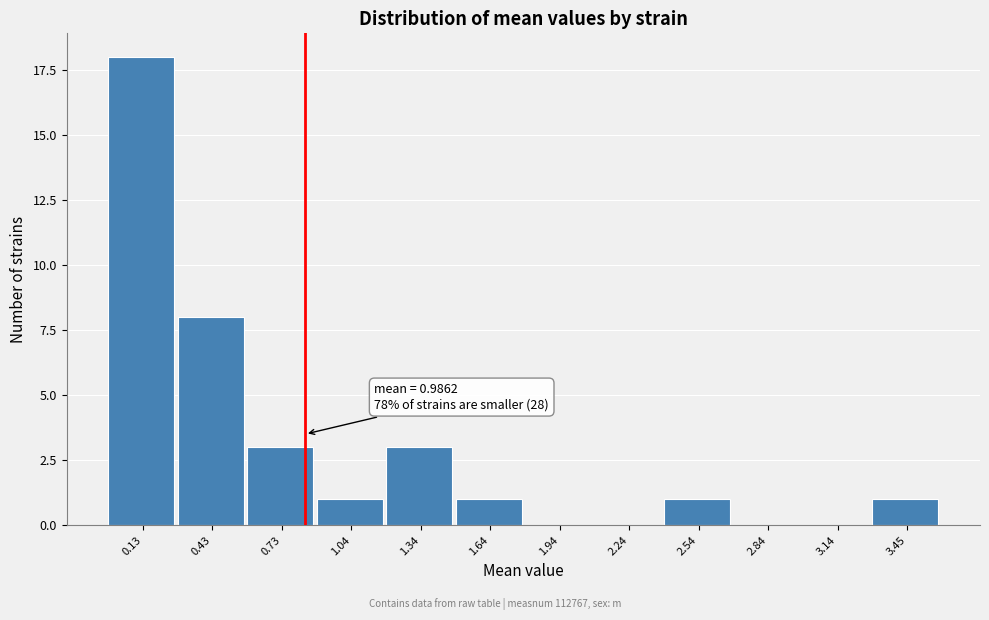

Reading left to right, list all the values displayed in this chart.

0.13=18	0.43=8	0.73=3	1.04=1	1.34=3	1.64=1	1.94=0	2.24=0	2.54=1	2.84=0	3.14=0	3.45=1